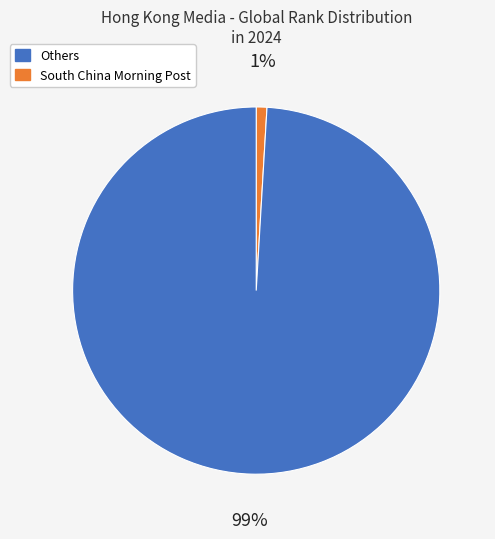

To the nearest percent, what is the difference between the largest and smallest slice percentages?

98%